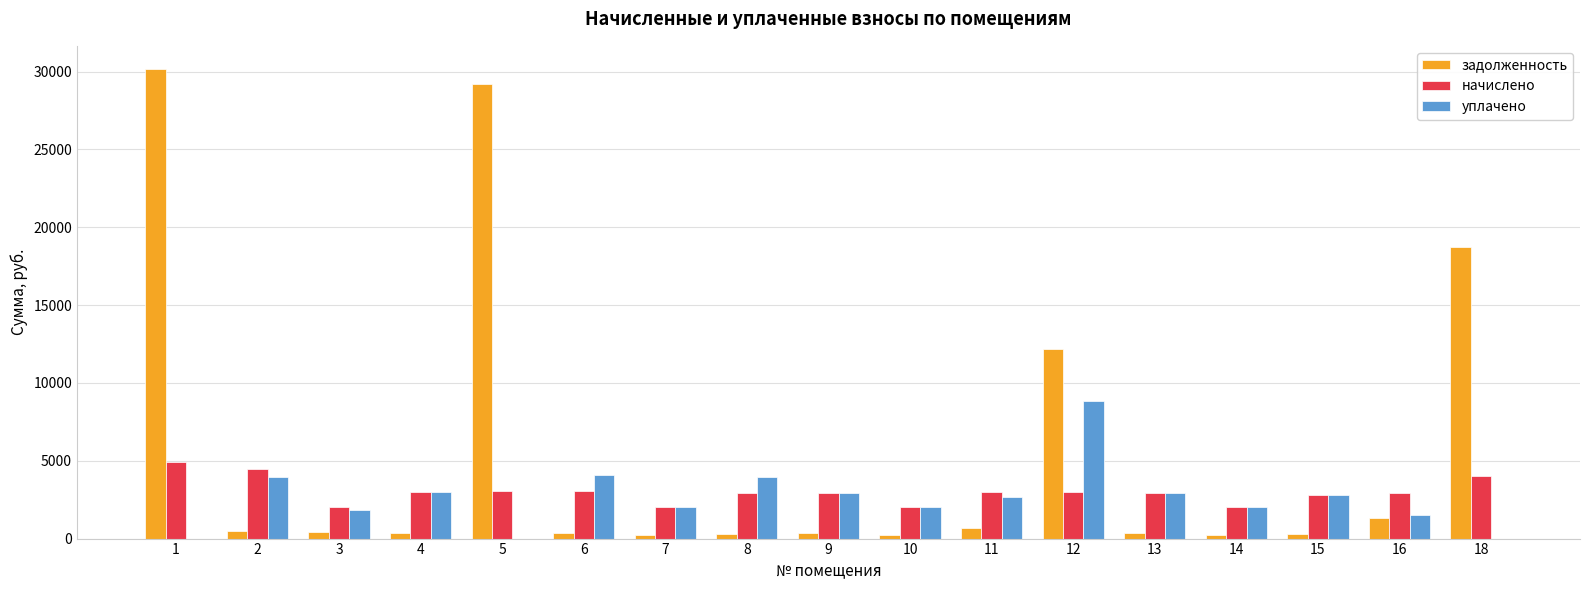

The value of начислено at 13 is 4847.9. True or false?

False